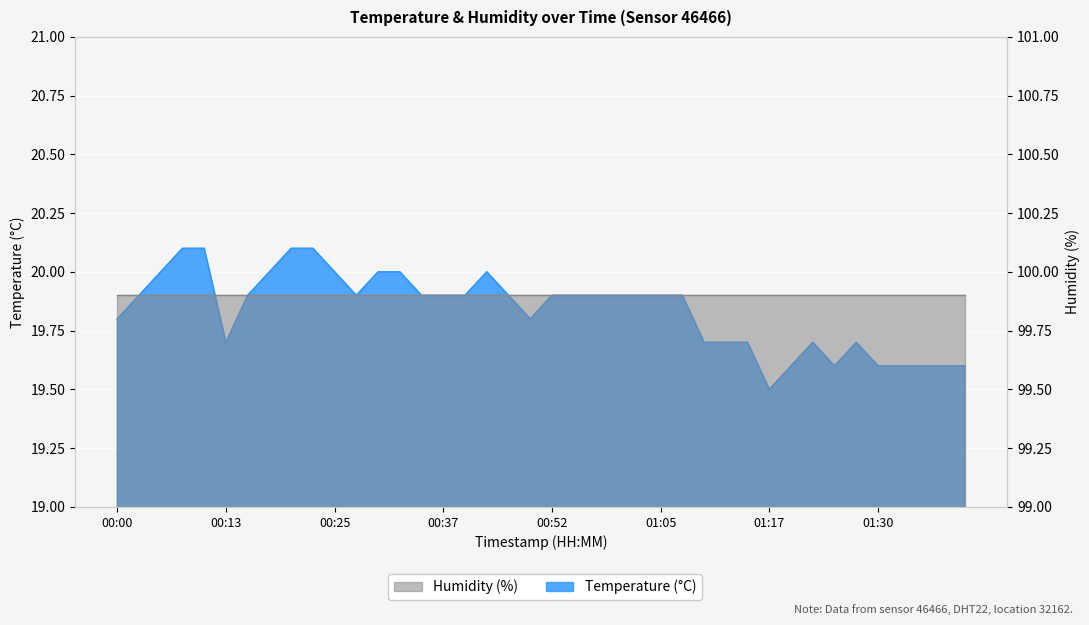

Reading left to right, list all the values displayed in this chart.

00:00=19.8	00:03=19.9	00:05=20.0	00:08=20.1	00:10=20.1	00:13=19.7	00:15=19.9	00:18=20.0	00:20=20.1	00:23=20.1	00:25=20.0	00:27=19.9	00:30=20.0	00:32=20.0	00:35=19.9	00:37=19.9	00:40=19.9	00:42=20.0	00:47=19.9	00:50=19.8	00:52=19.9	00:55=19.9	00:57=19.9	01:00=19.9	01:02=19.9	01:05=19.9	01:07=19.9	01:09=19.7	01:12=19.7	01:14=19.7	01:17=19.5	01:19=19.6	01:22=19.7	01:24=19.6	01:27=19.7	01:30=19.6	01:32=19.6	01:35=19.6	01:37=19.6	01:40=19.6